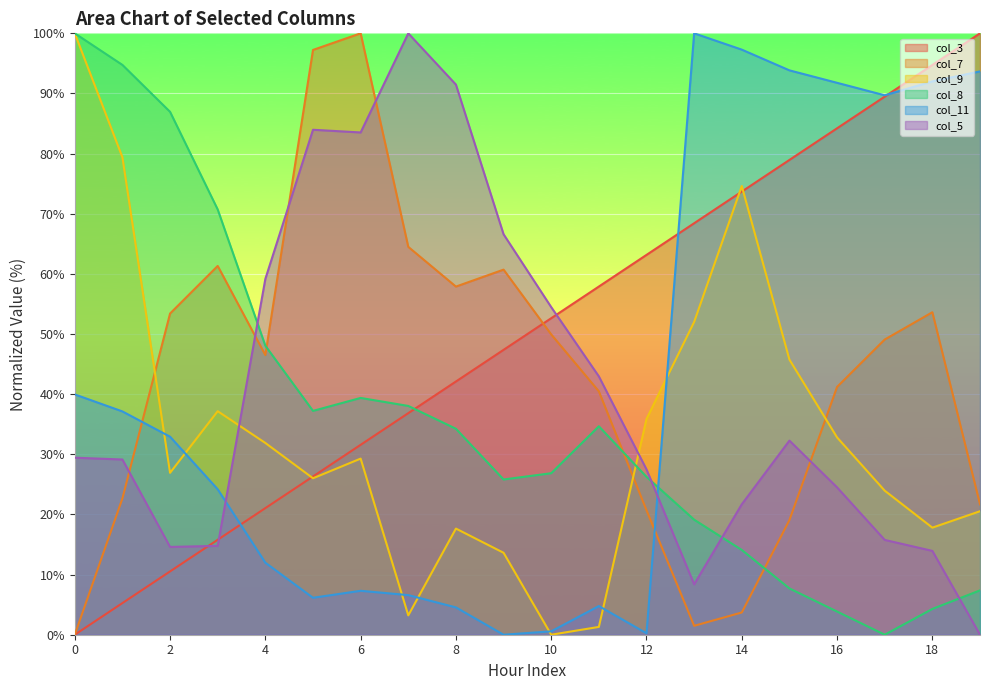

Between 5 and 17, which series saw the biggest shift?

col_11